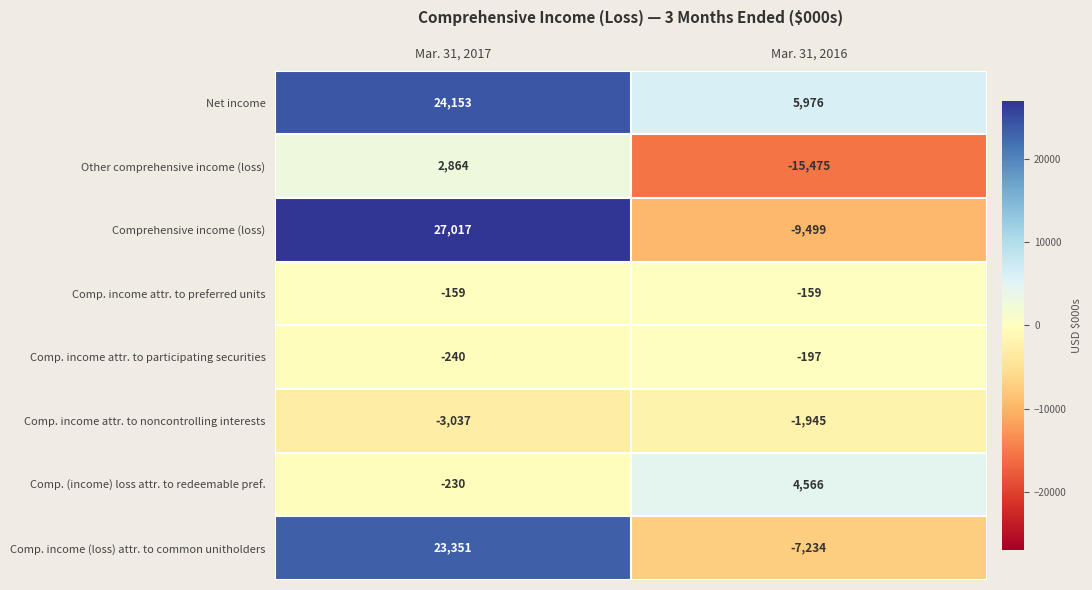

What is the maximum value shown in the chart?

27017